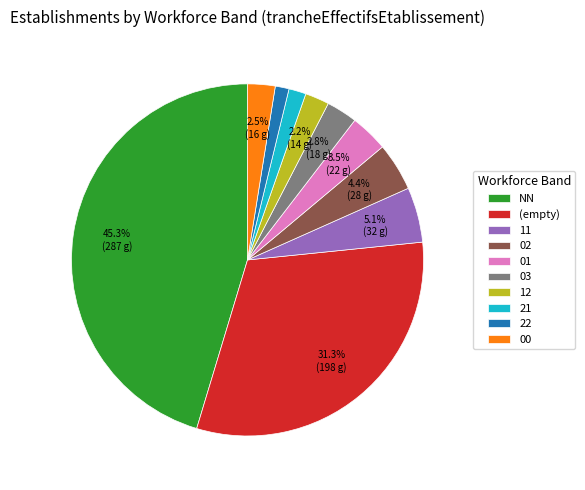

Does 00 represent more than half of the total?

No